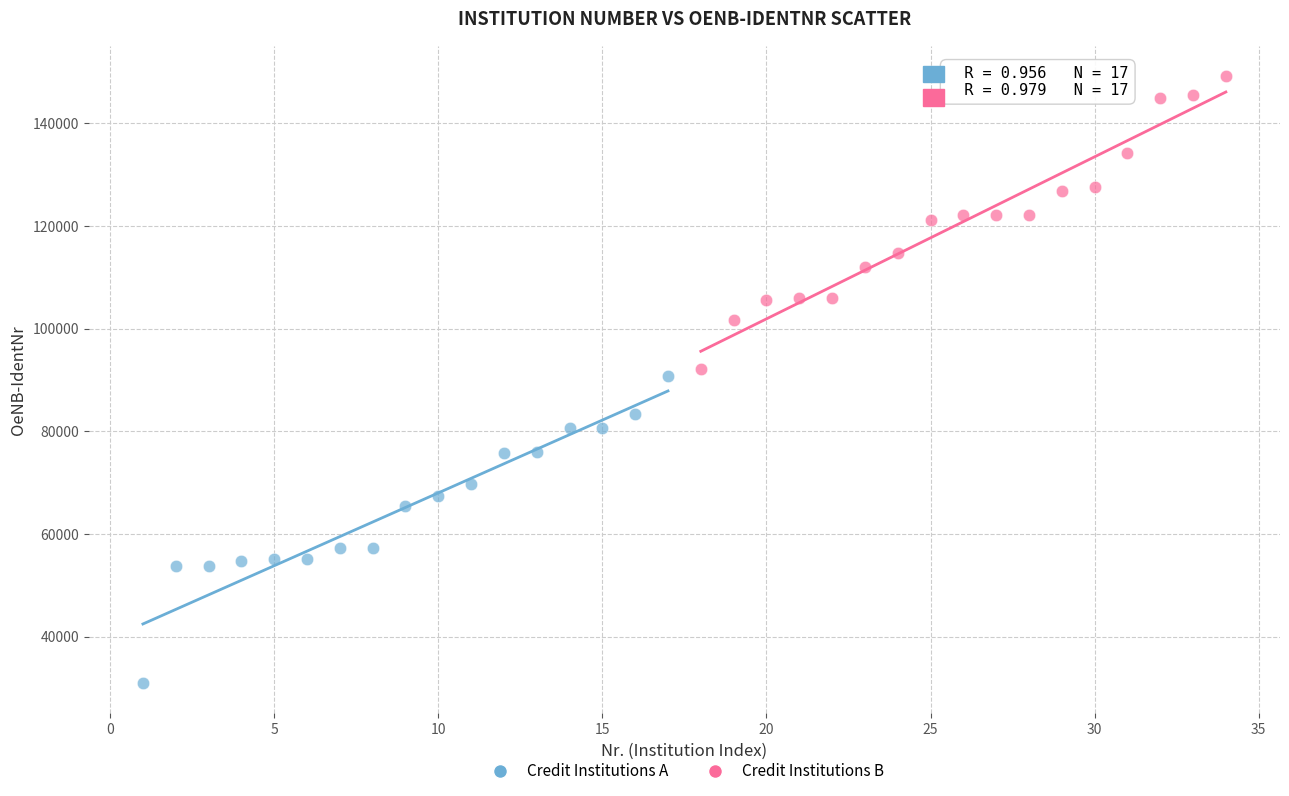

Which series has the largest Y range (max minus min)?

Credit Institutions A